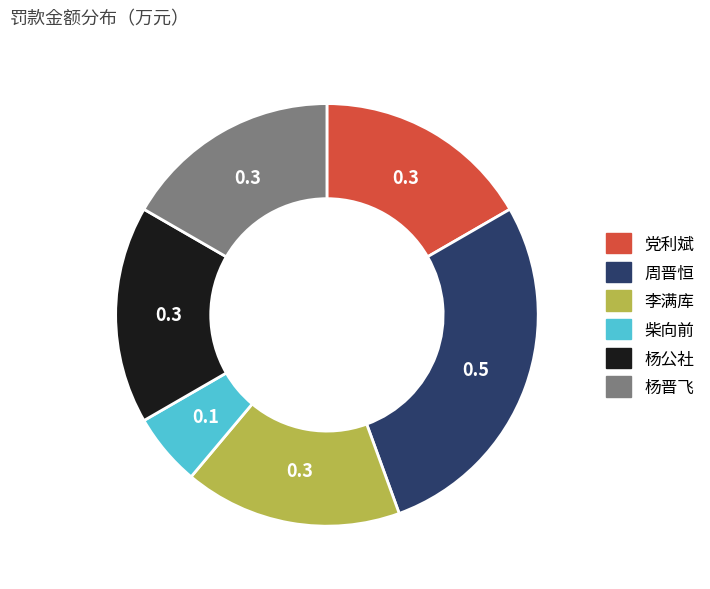

Does 柴向前 account for over 50% of the chart?

No